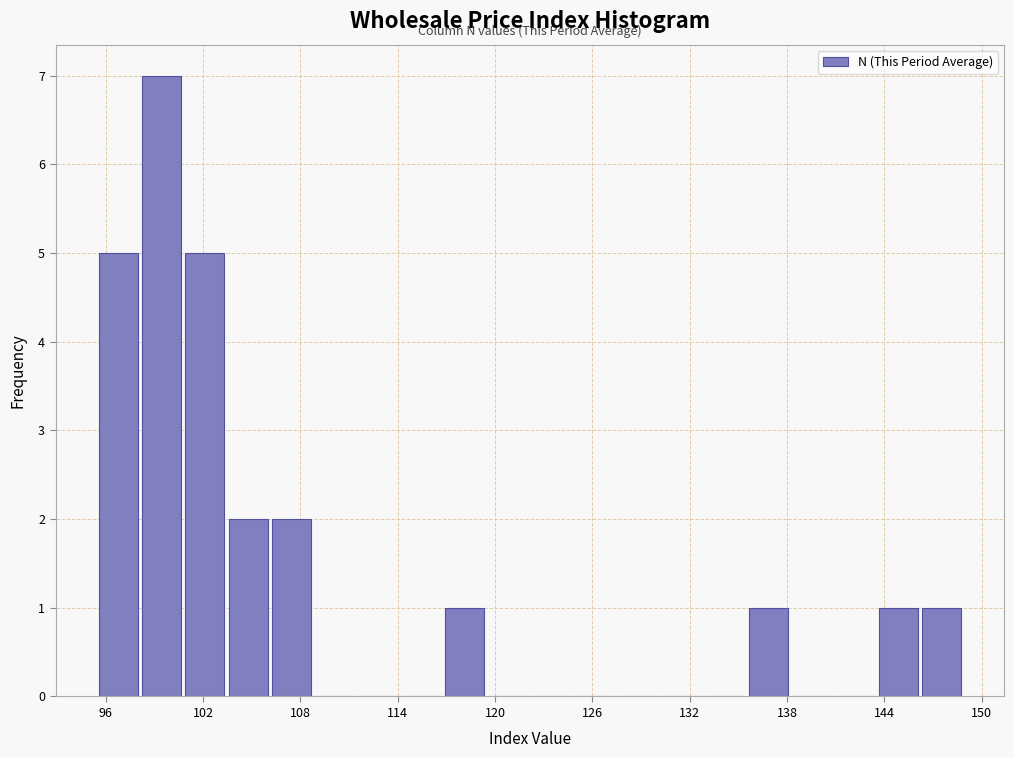

Around what value on the x-axis is the tallest bar? Give the approximate position of its centre, as read against the axis.

99